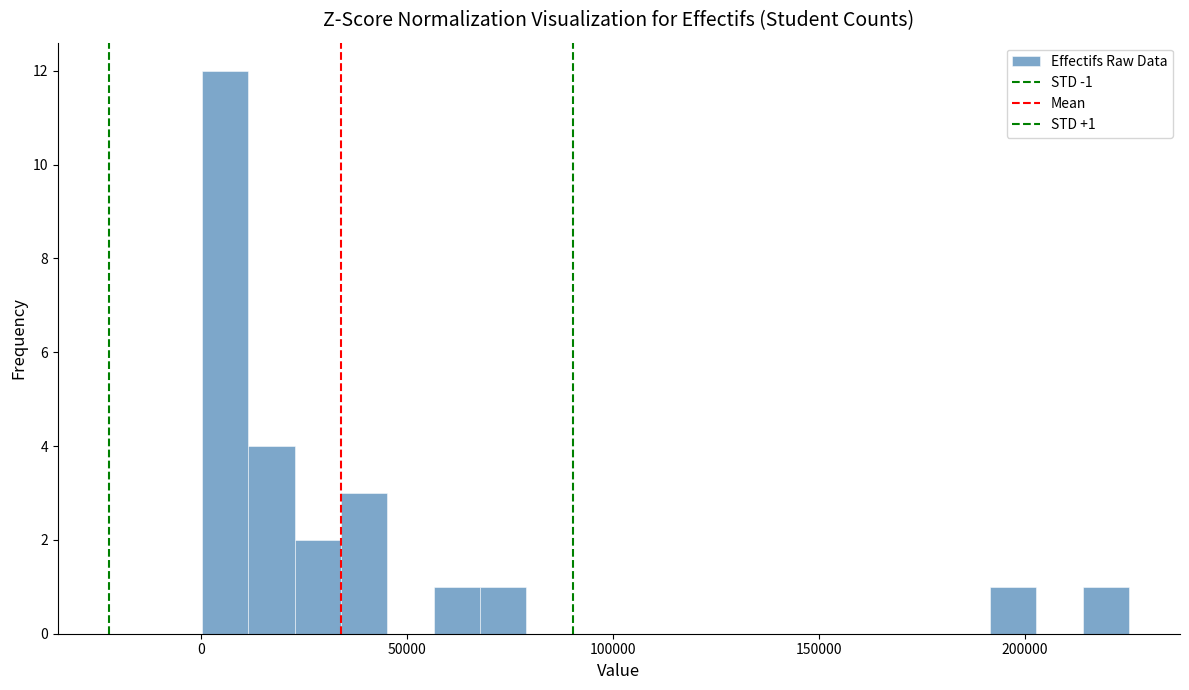

Read against the x-axis, roughly where is the centre of the tallest bar?

5000